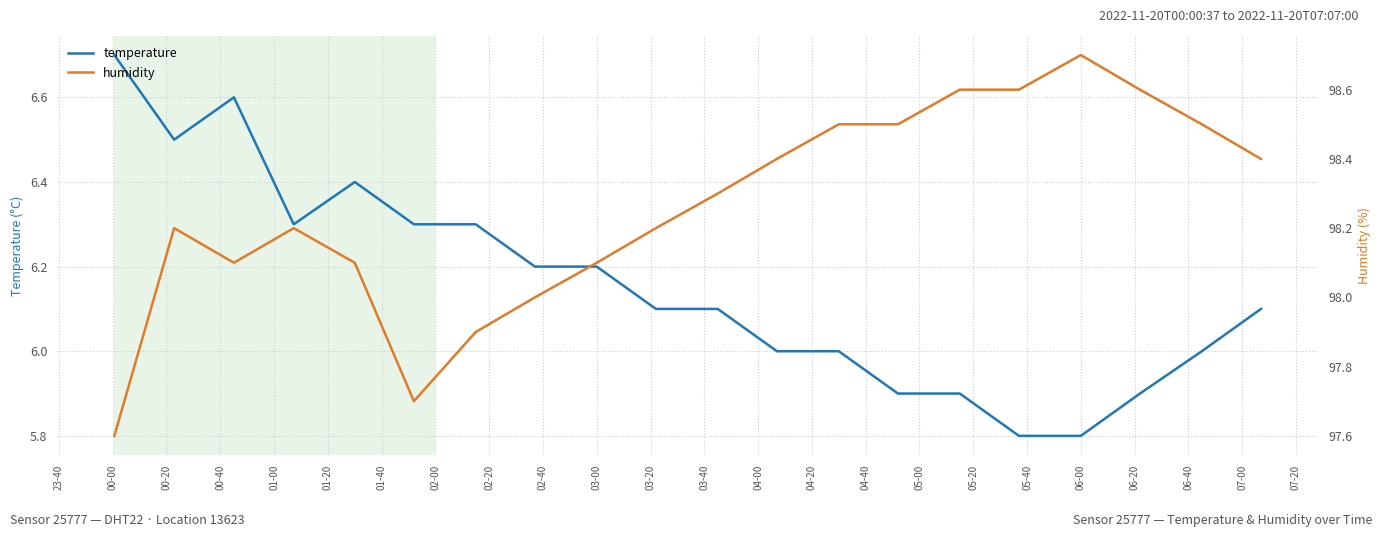

In humidity, how many points are lower than both neighbors (excluding endpoints)?

2